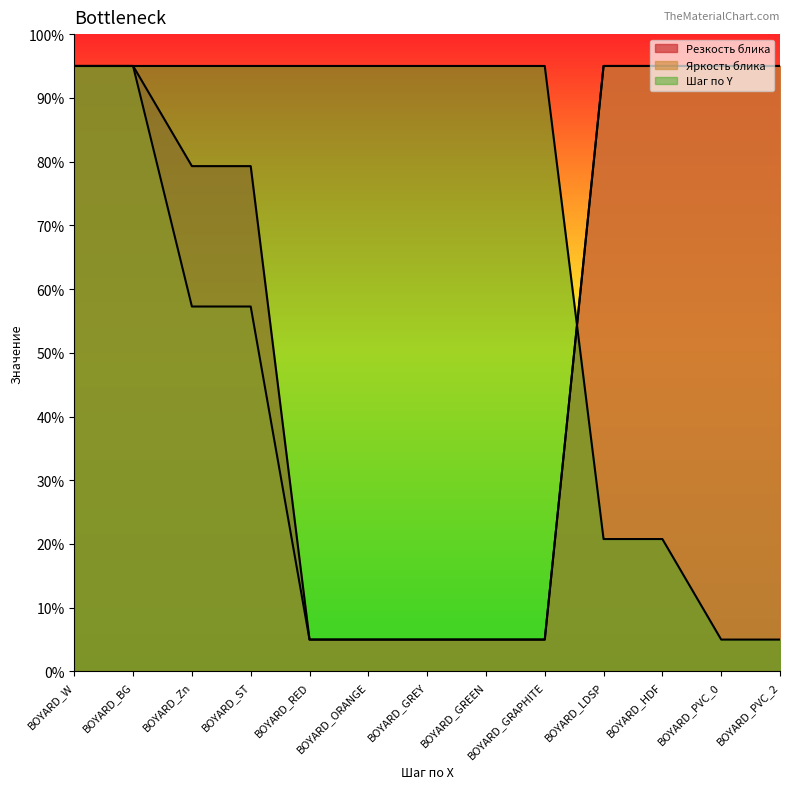

What is the value of the Шаг по Y point at the 6th from the left?

95.0